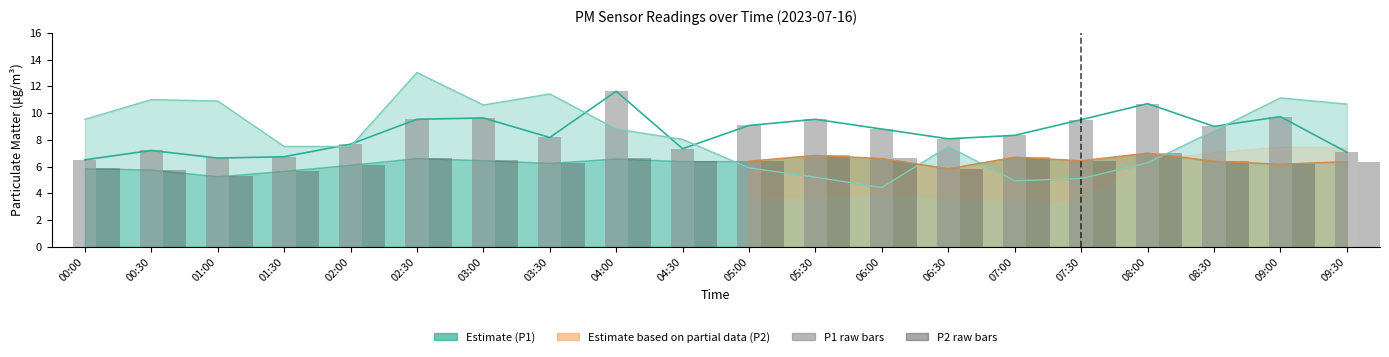

Reading left to right, list all the values displayed in this chart.

P1 (PM10): 6.5	7.2	6.6	6.7	7.7	9.5	9.6	8.2	11.6	7.3	9.1	9.5	8.8	8.1	8.3	9.5	10.7	9.0	9.7	7.1
P2 (PM2.5): 5.9	5.8	5.3	5.7	6.1	6.6	6.5	6.3	6.6	6.4	6.4	6.8	6.6	5.8	6.7	6.4	7.0	6.4	6.2	6.4